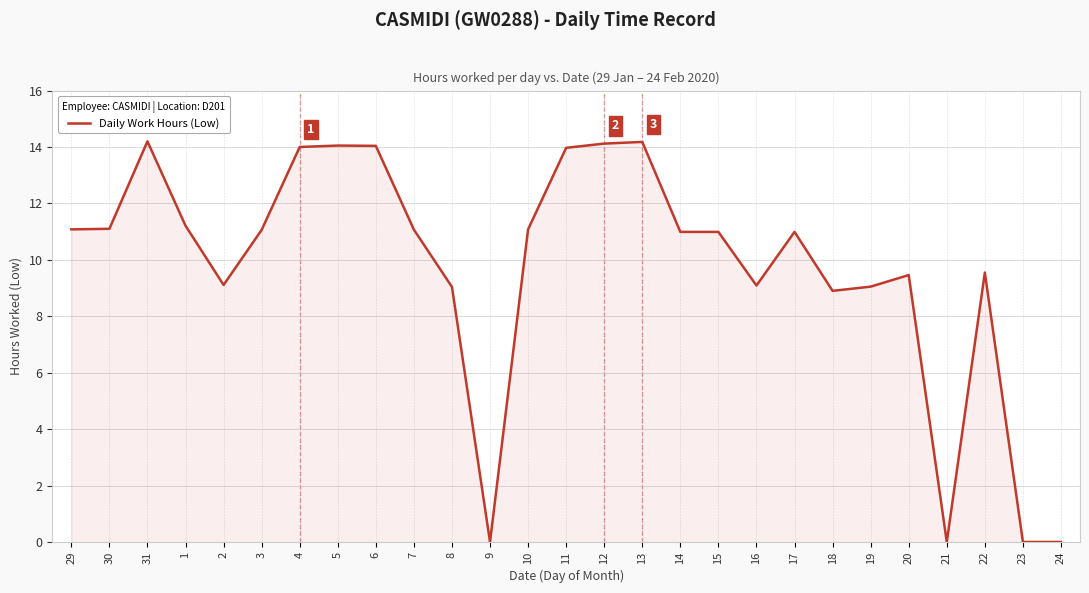

What is the difference between the values at 30 and 8?

2.1